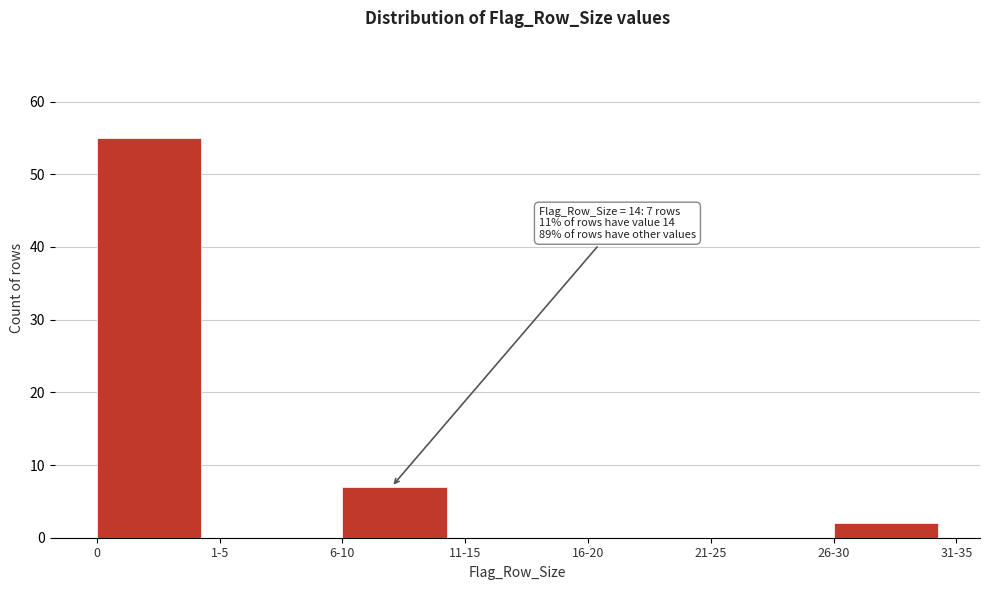

Reading left to right, extract all data points from this chart.

0=55	1-5=0	6-10=7	11-15=0	16-20=0	21-25=0	26-30=2